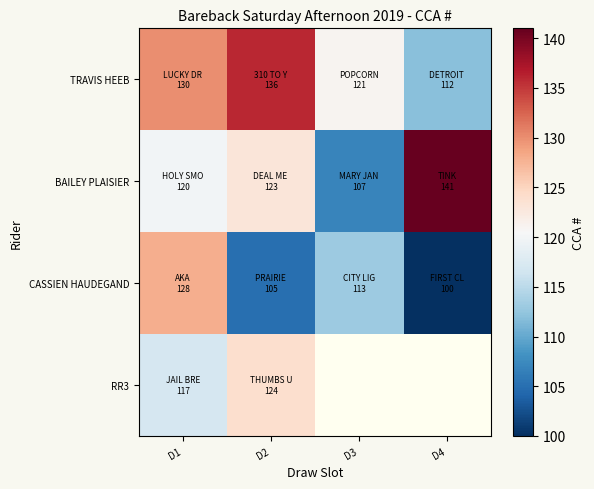

Which series has the largest total across all categories?

TRAVIS HEEB